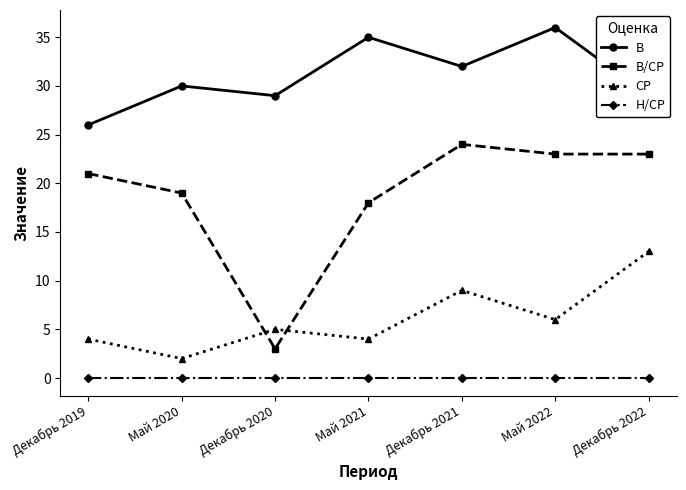

Which series changed the most between Май 2020 and Май 2021?

В